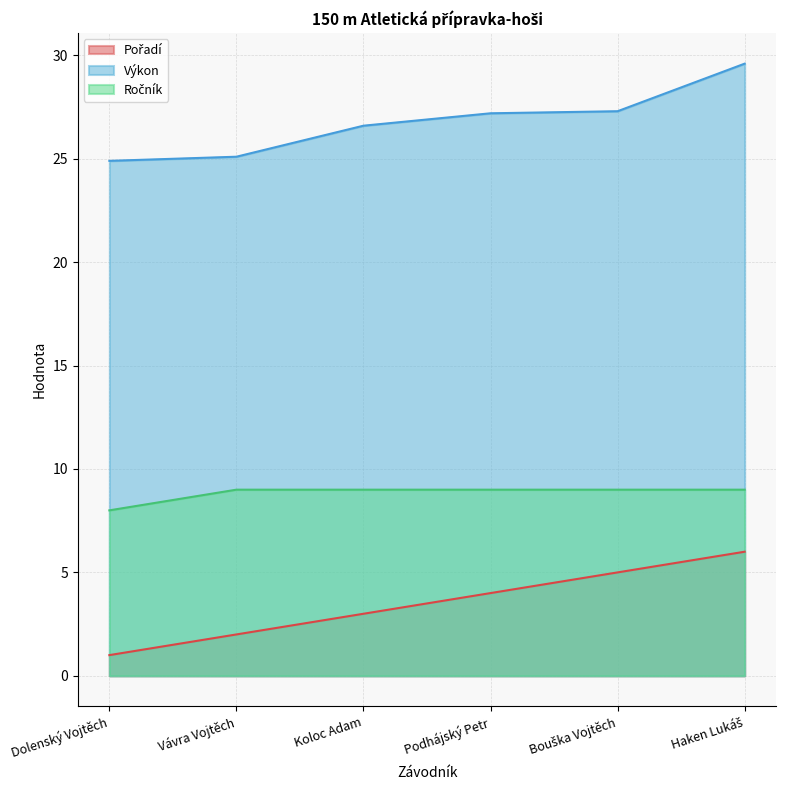

Reading left to right, transcribe all the data shown in this chart.

Pořadí: Dolenský Vojtěch=1.0	Vávra Vojtěch=2.0	Koloc Adam=3.0	Podhájský Petr=4.0	Bouška Vojtěch=5.0	Haken Lukáš=6.0
Výkon: Dolenský Vojtěch=24.9	Vávra Vojtěch=25.1	Koloc Adam=26.6	Podhájský Petr=27.2	Bouška Vojtěch=27.3	Haken Lukáš=29.6
Ročník: Dolenský Vojtěch=8.0	Vávra Vojtěch=9.0	Koloc Adam=9.0	Podhájský Petr=9.0	Bouška Vojtěch=9.0	Haken Lukáš=9.0